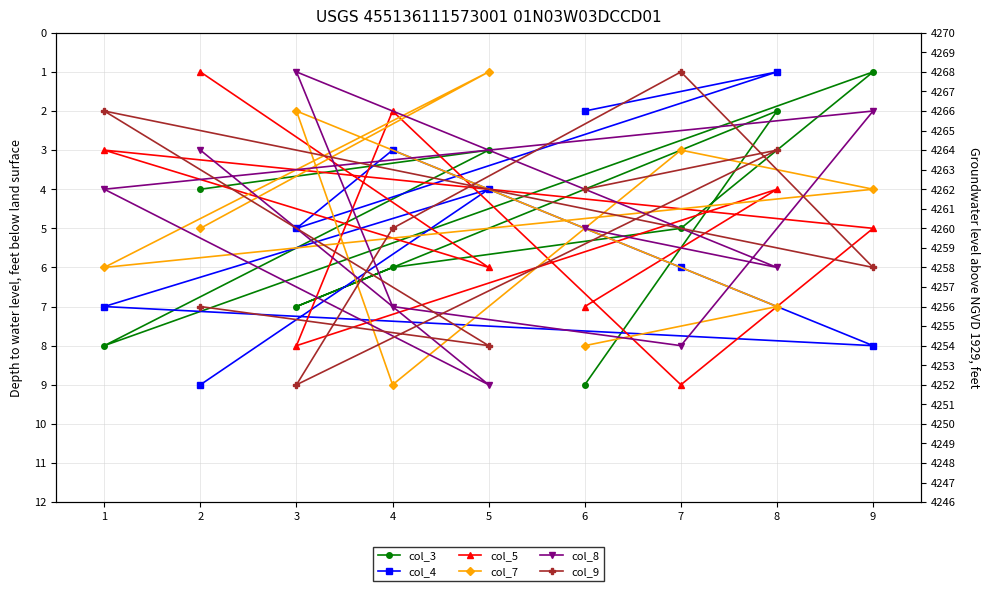

Does the chart have visible grid lines?

Yes